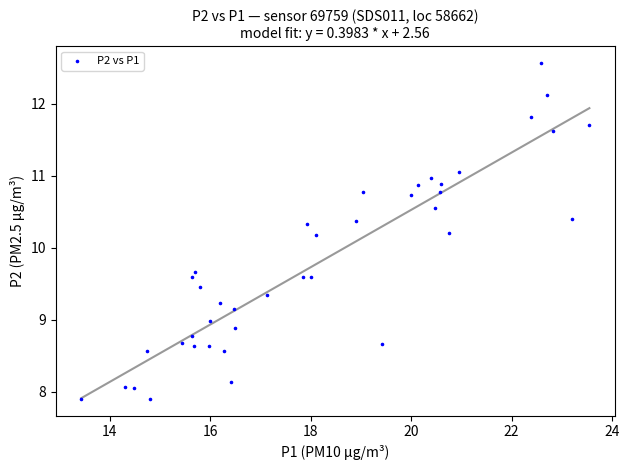

What is the range of X values (max minus min)?

10.1